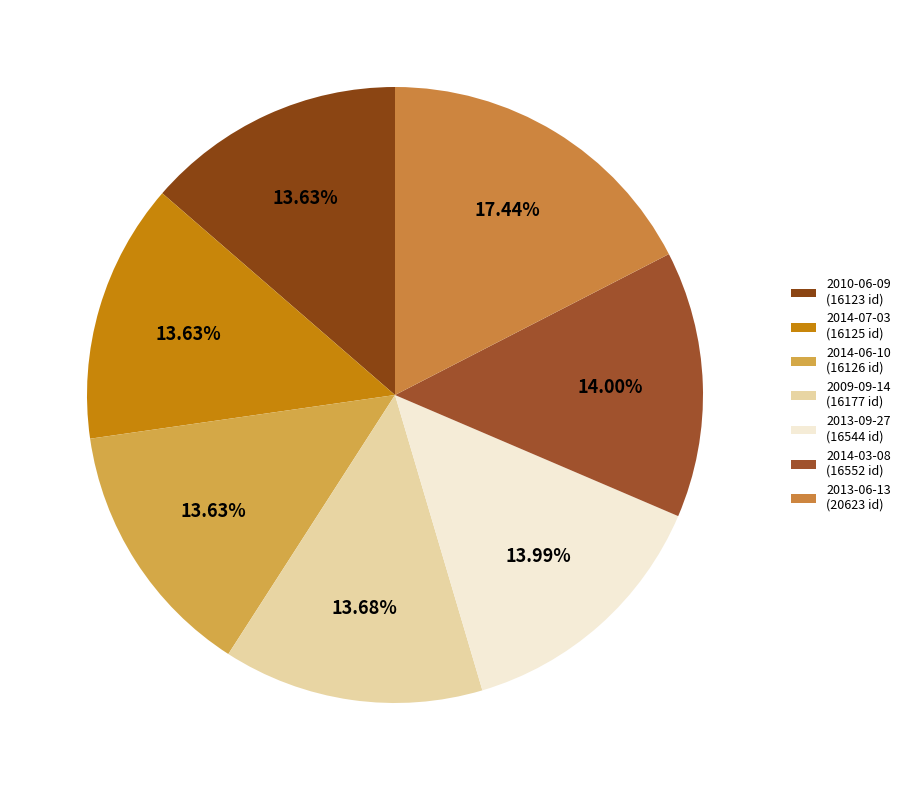

To the nearest percent, what percentage of the pie is 2013-06-13?

17%